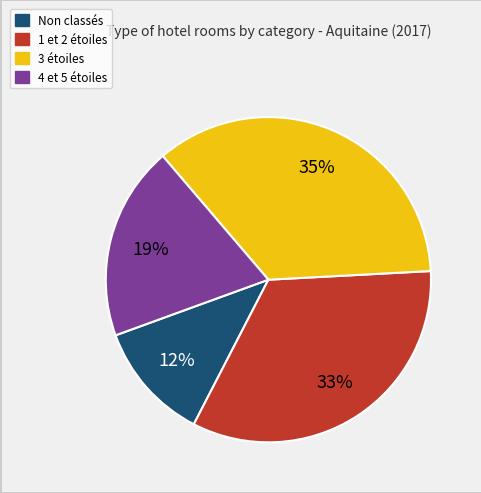

To the nearest percent, what is the combined percentage of 4 et 5 étoiles and 3 étoiles?

55%